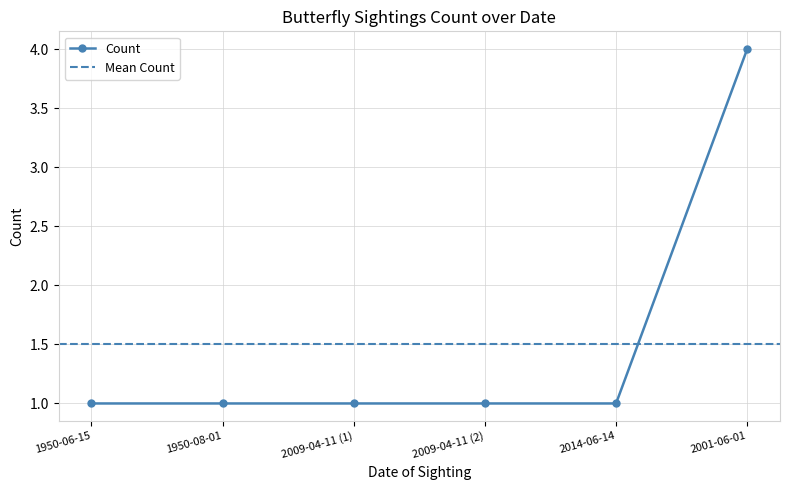

What is the value of the 2nd point from the left?

1